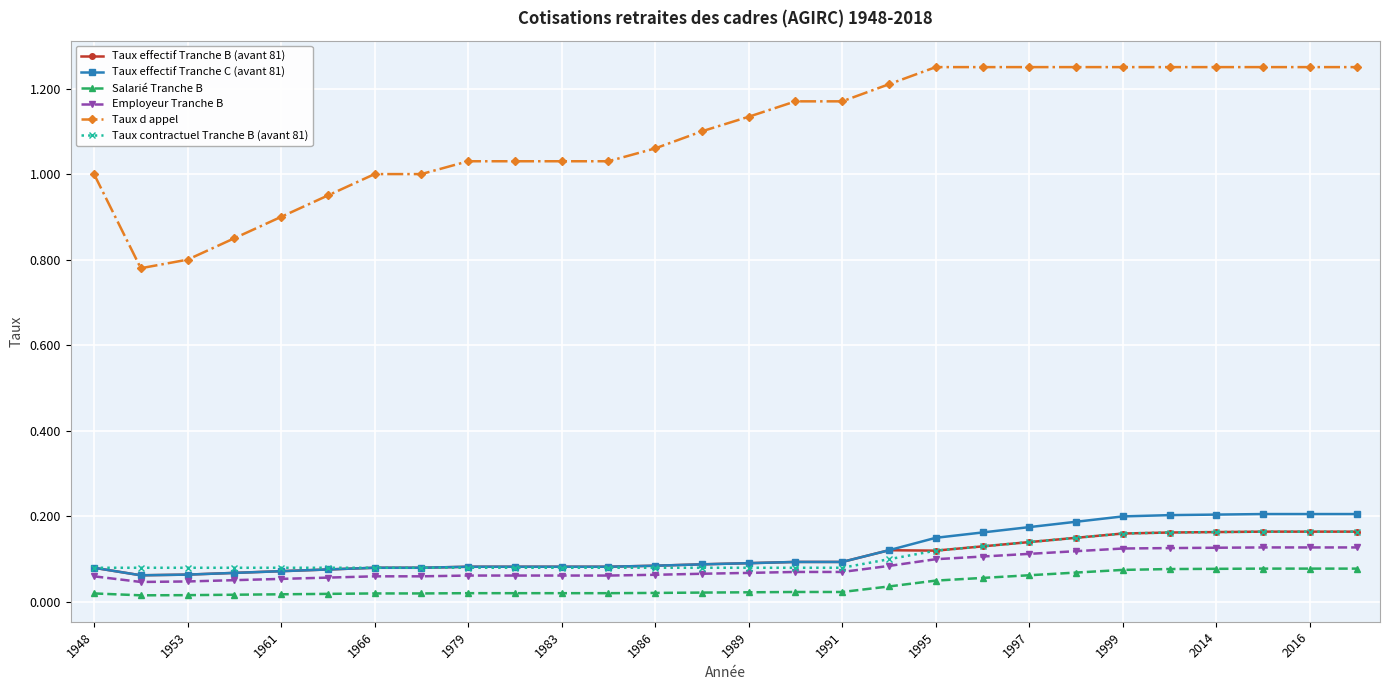

Which series has the largest range (max minus min)?

Taux d appel